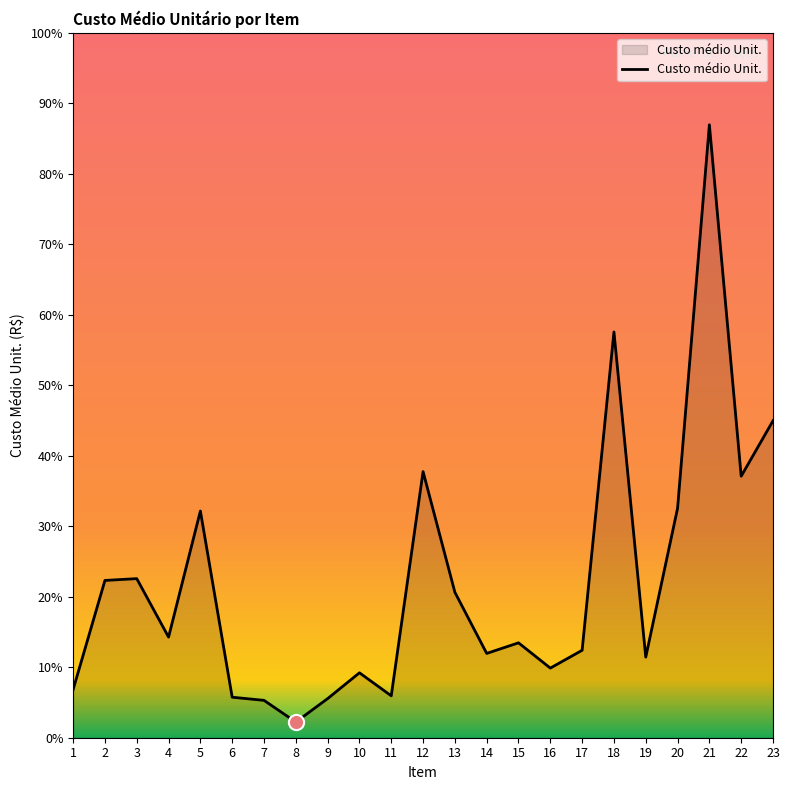

What is the ratio of the value at 16 to the value at 11?

1.7